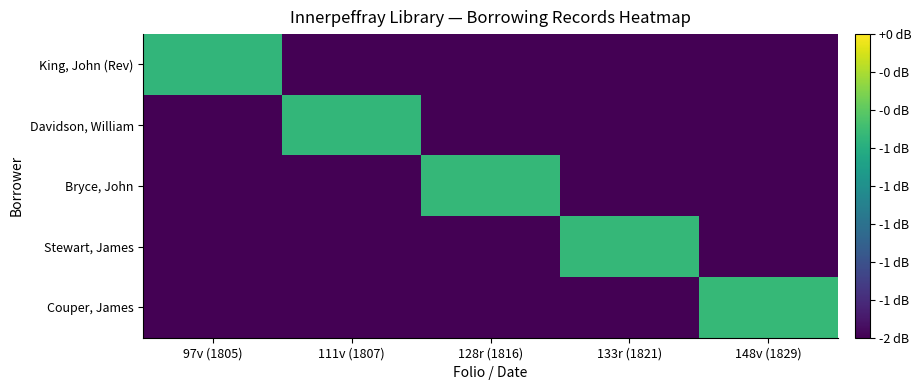

Which series has the largest total across all categories?

Couper, James